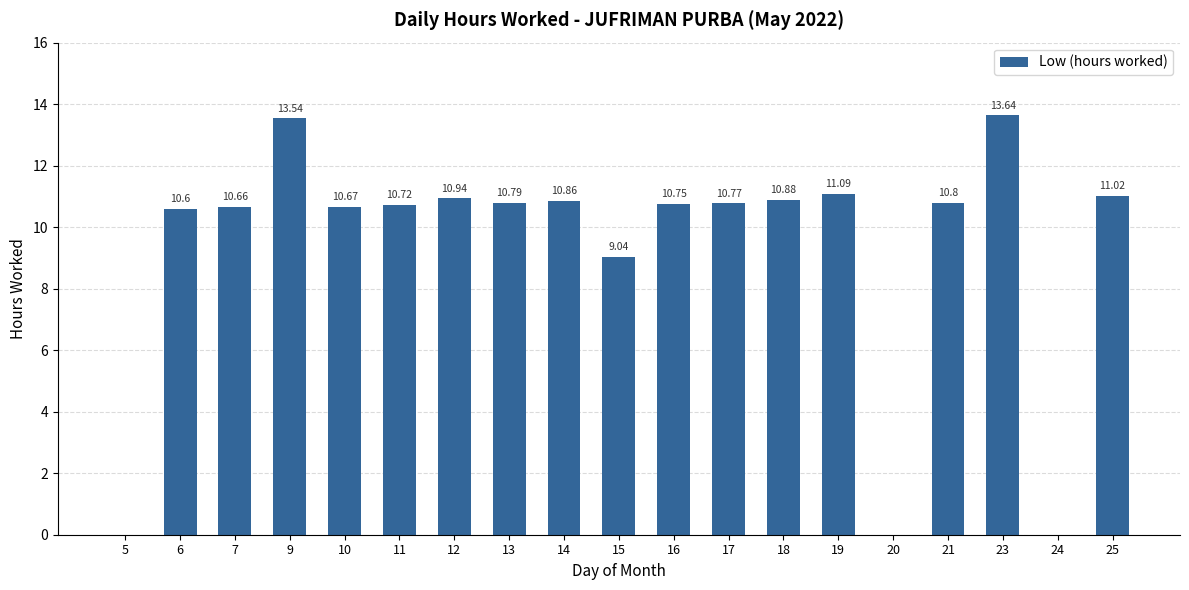

Between 23 and 9, which is larger?

23